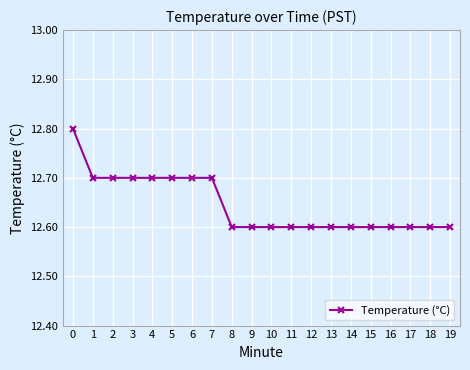

What is the ratio of the value at 15 to the value at 10?

1.0